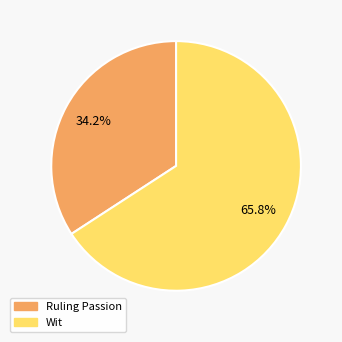

What portion of the pie excludes Wit?

34.2%